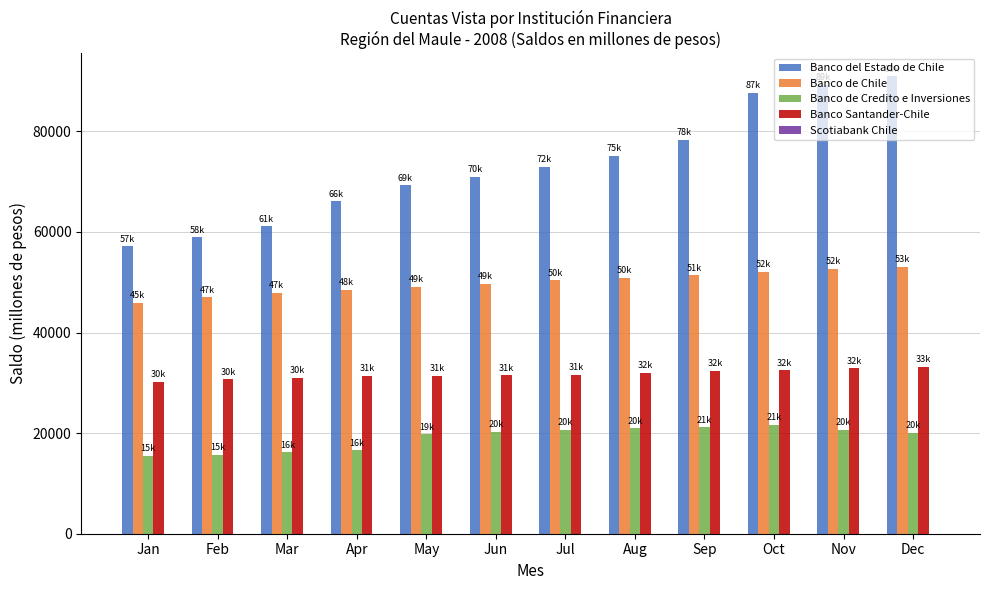

Which series changed the most between Mar and Dec?

Banco del Estado de Chile